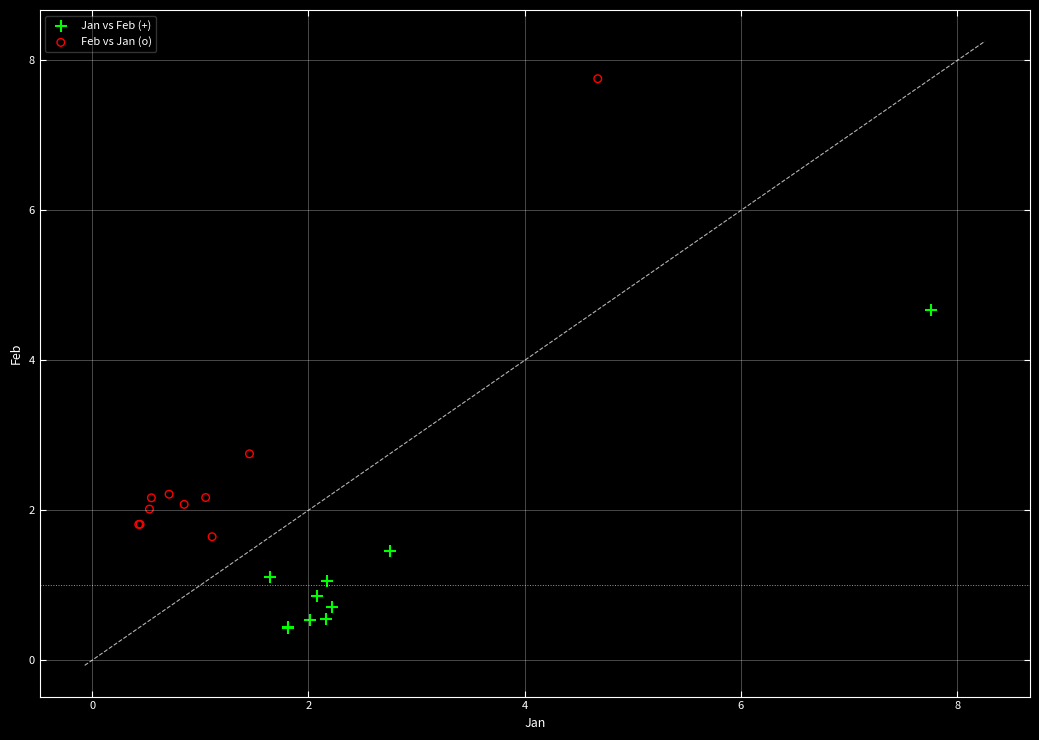

What are all the series names shown in the legend?

Jan vs Feb (+), Feb vs Jan (o)